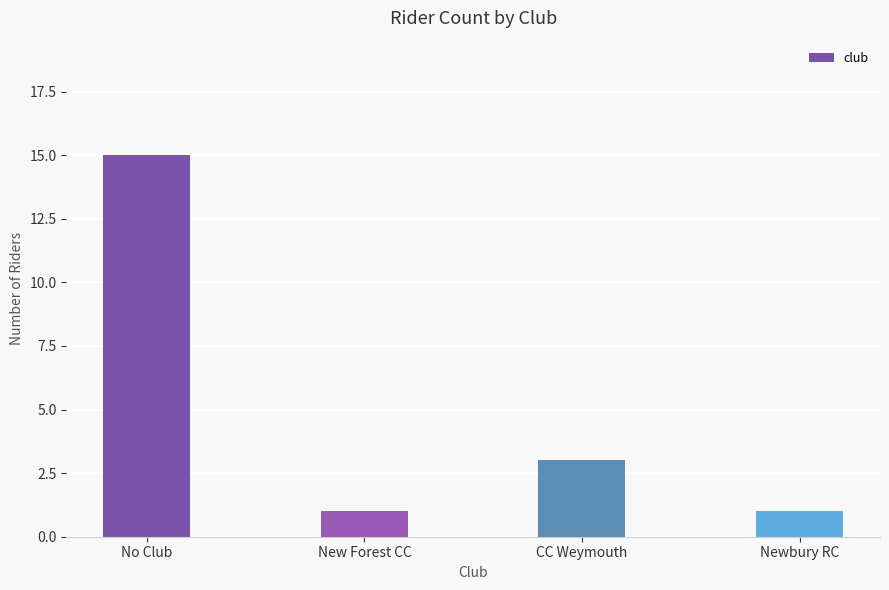

How many categories are shown in the chart?

4